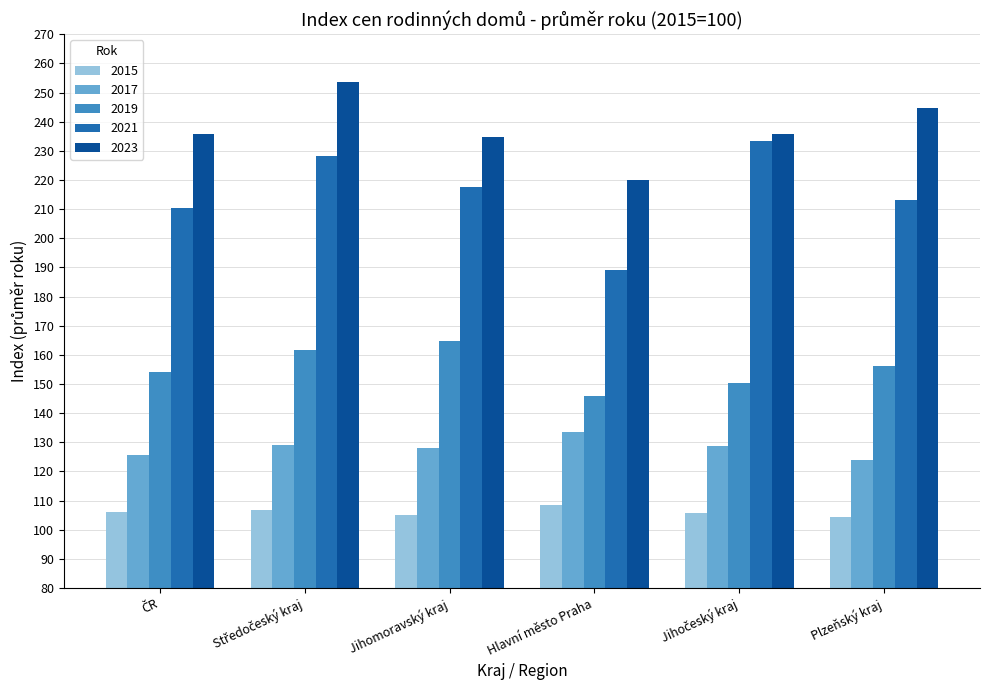

Which series has the widest spread of values?

2021